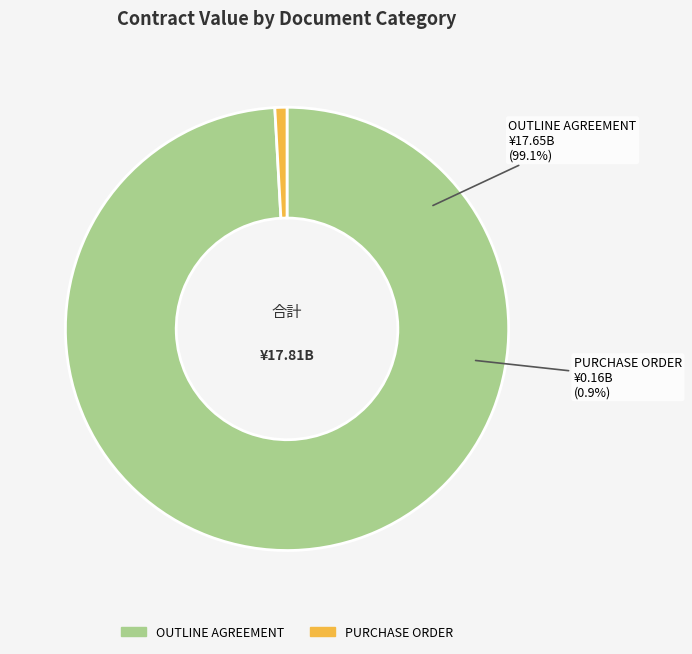

What is the change in value from OUTLINE AGREEMENT to PURCHASE ORDER?

-17494099287.6